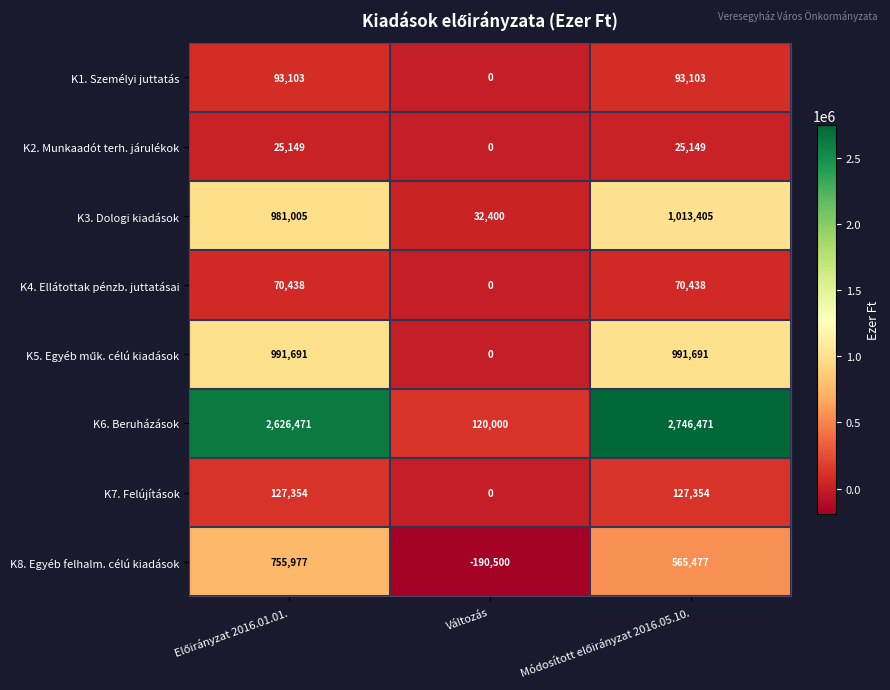

The K6. Beruházások series shows 157324 at Változás. True or false?

False